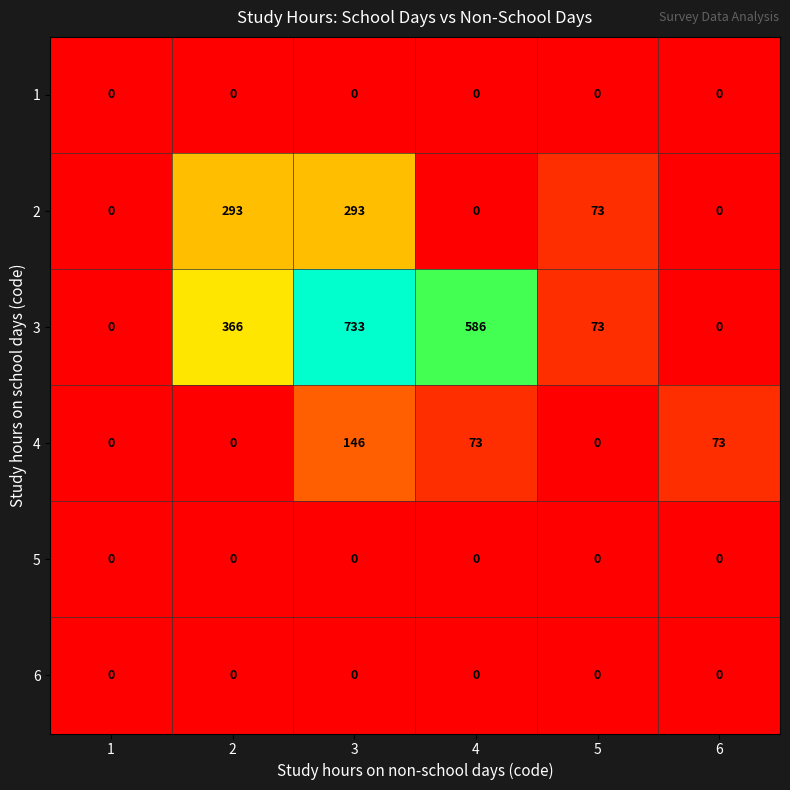

Which label corresponds to the largest value in the chart?

3